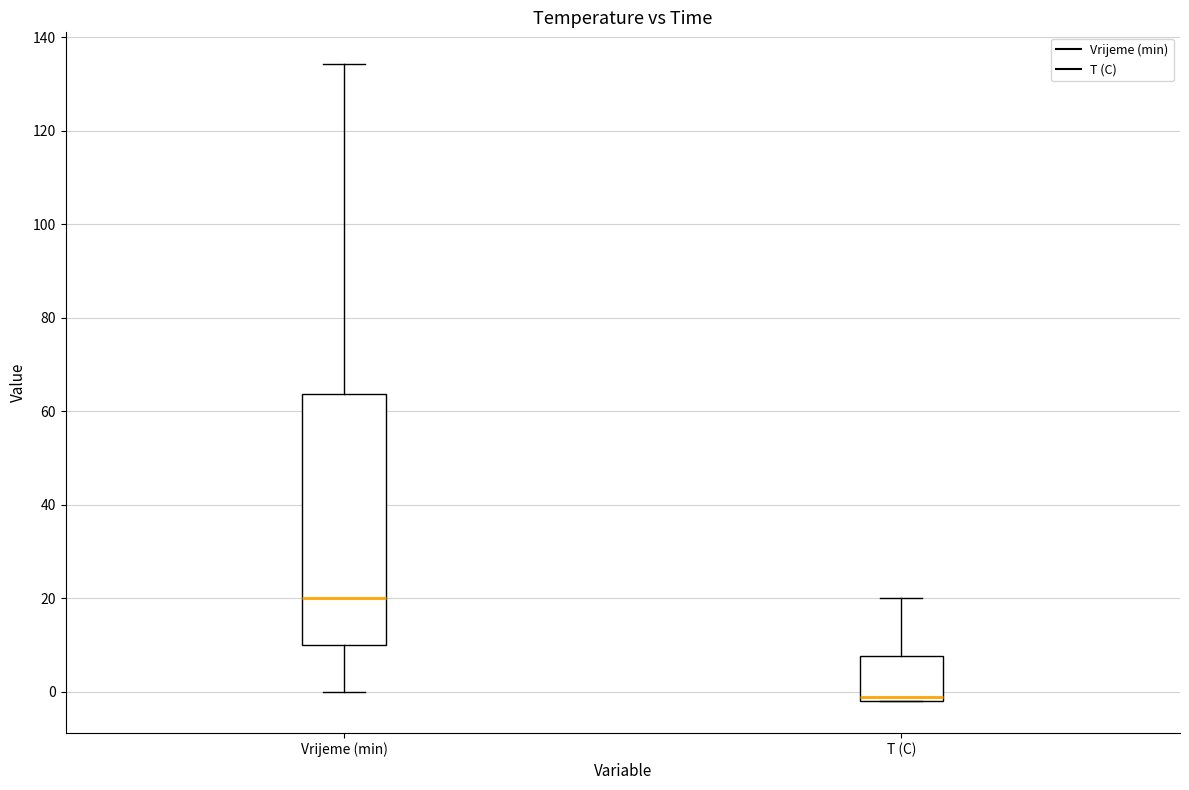

Where does the lower whisker of the box for Vrijeme (min) end on the y-axis? The values are not printed on the chart, so give them approximately, as read against the axis.

0